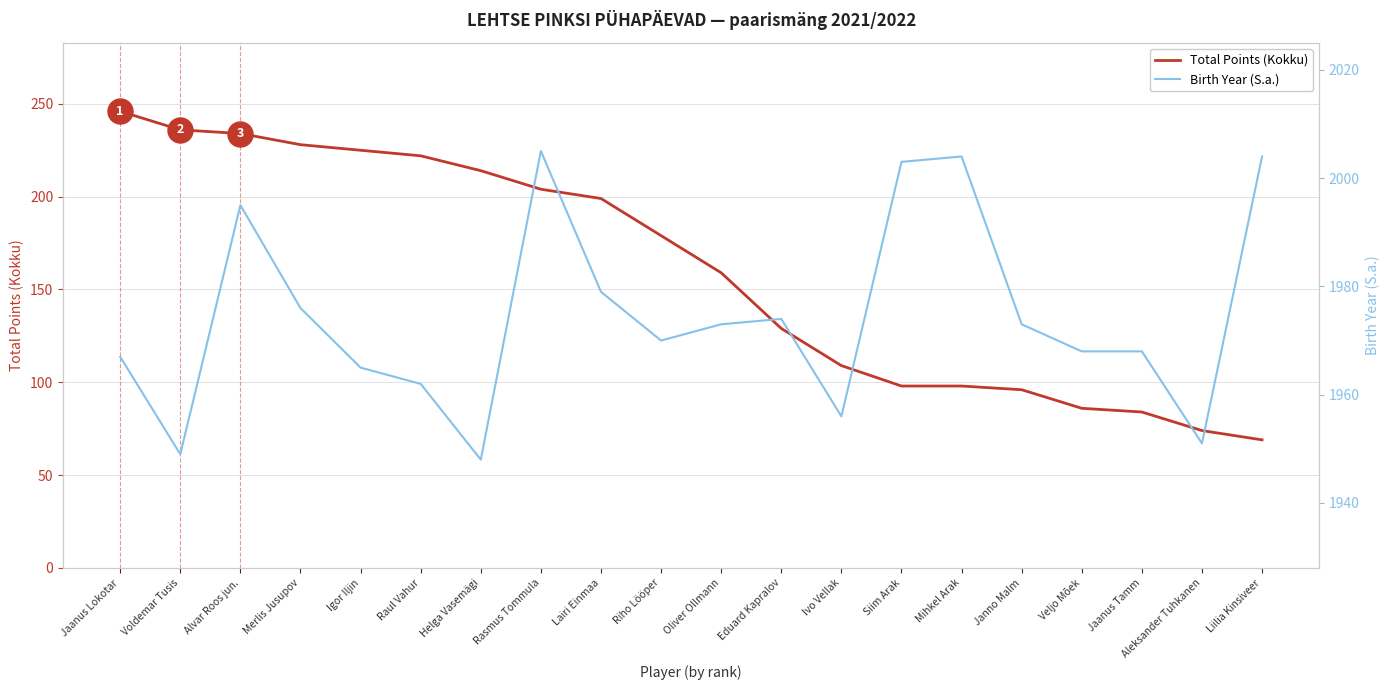

What is the minimum value for Total Points (Kokku)?

69